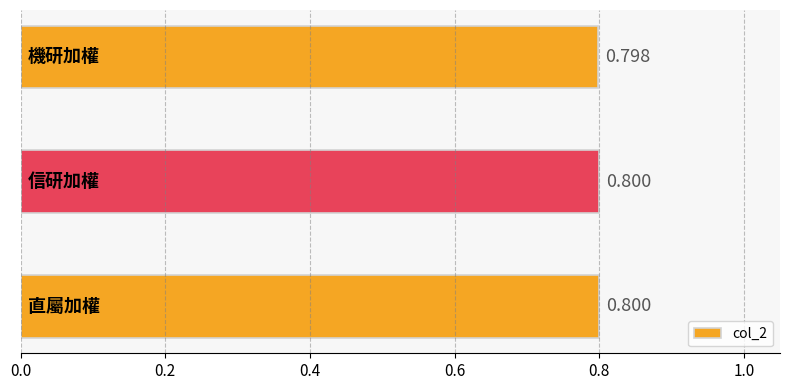

Does the chart contain stacked bars?

No